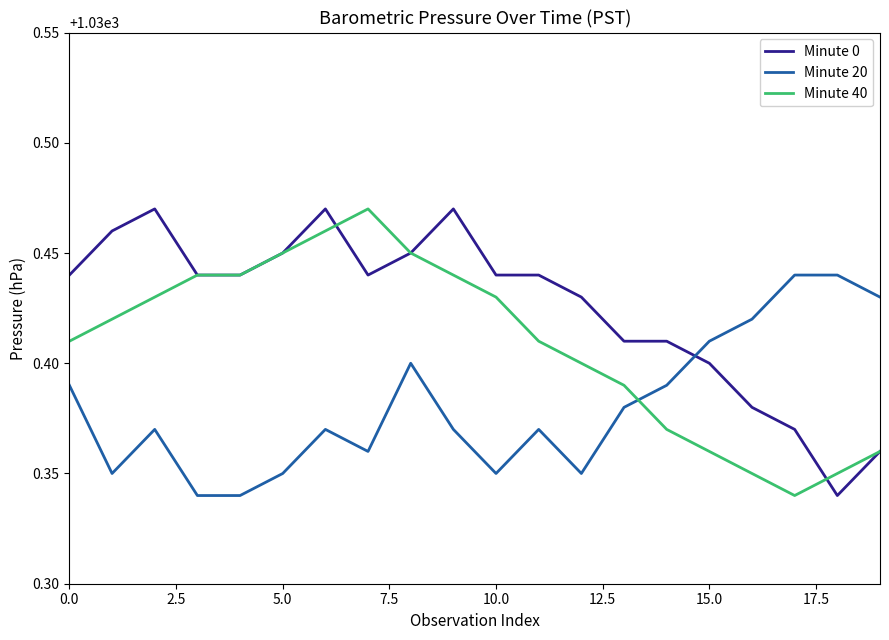

How many lines are shown in the chart?

3